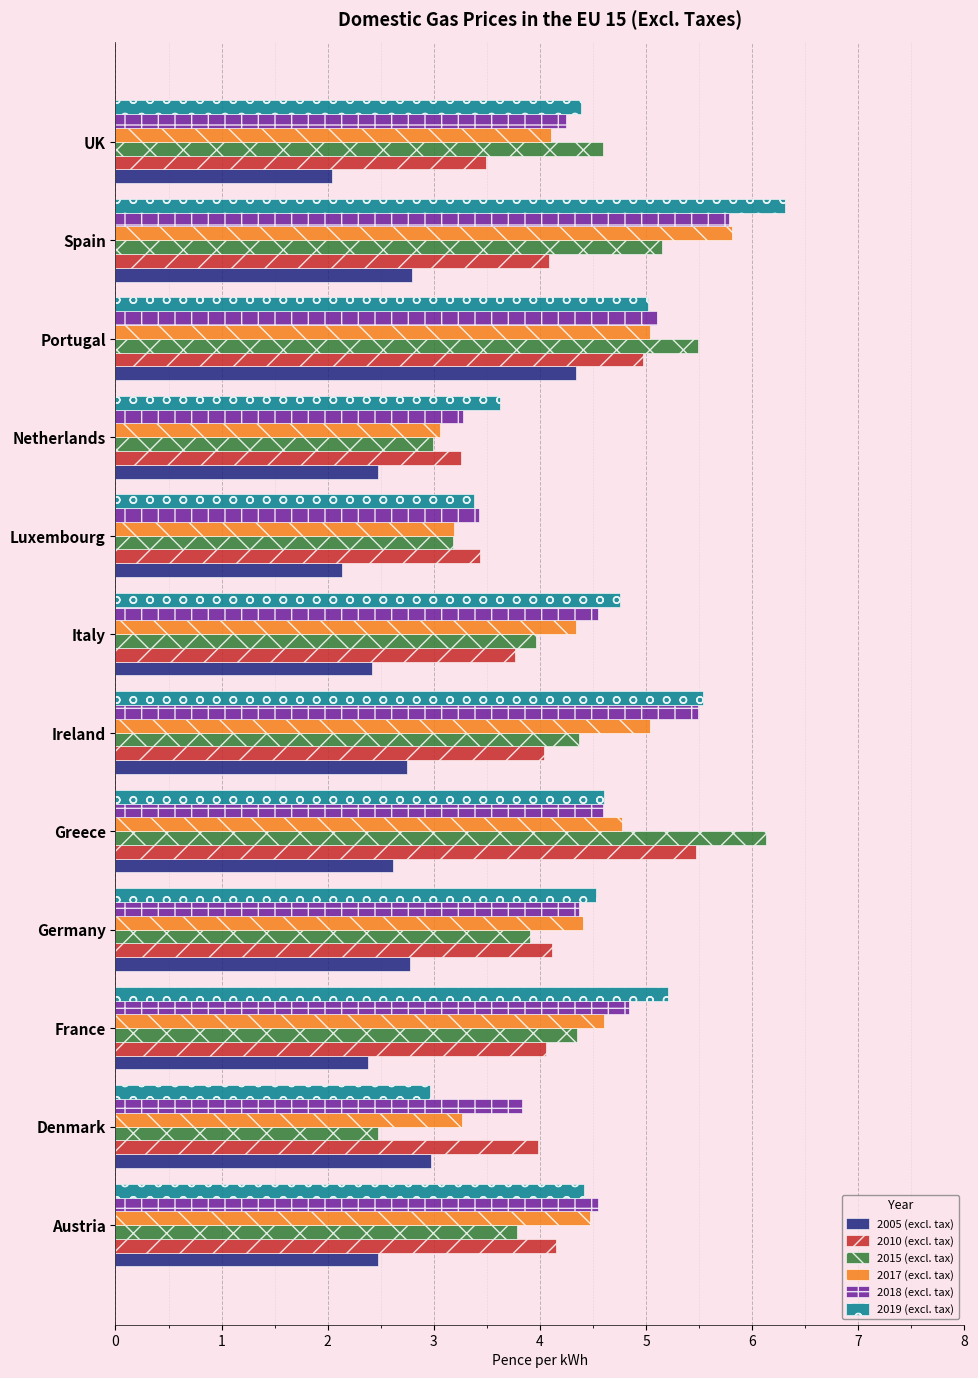

What is the total value across all series at Greece?

28.2